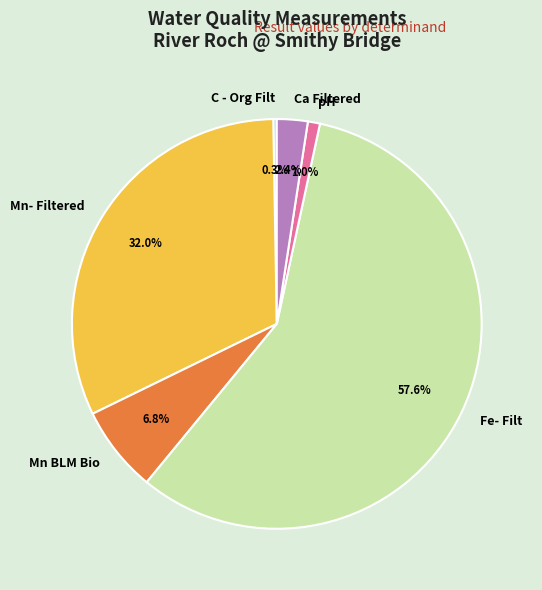

Between Mn BLM Bio and pH, which is larger?

Mn BLM Bio